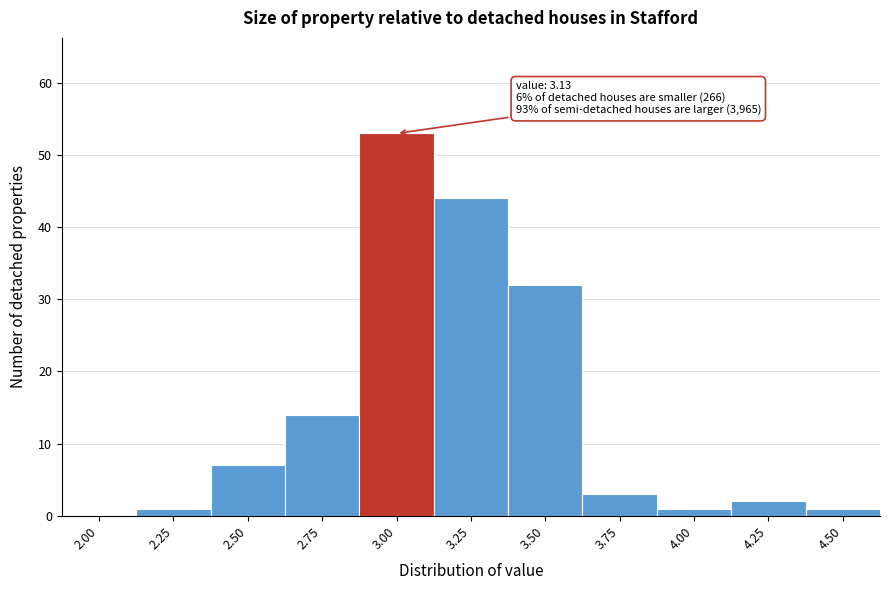

Reading left to right, extract all data points from this chart.

2.00=0	2.25=1	2.50=7	2.75=14	3.00=53	3.25=44	3.50=32	3.75=3	4.00=1	4.25=2	4.50=1